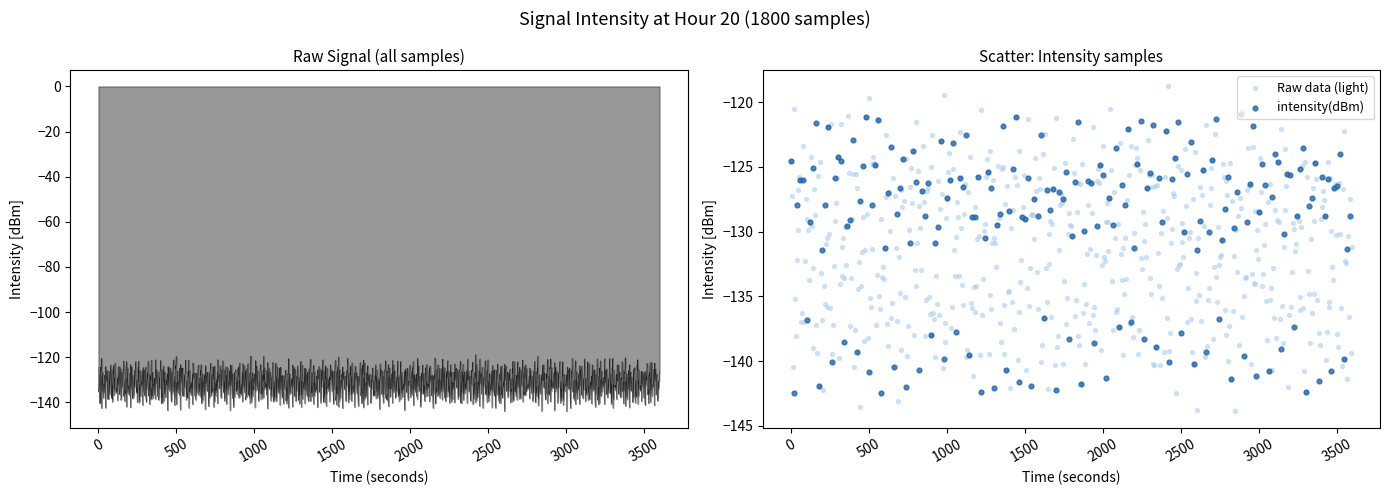

What is the change in value from 24 to 26?

-0.9